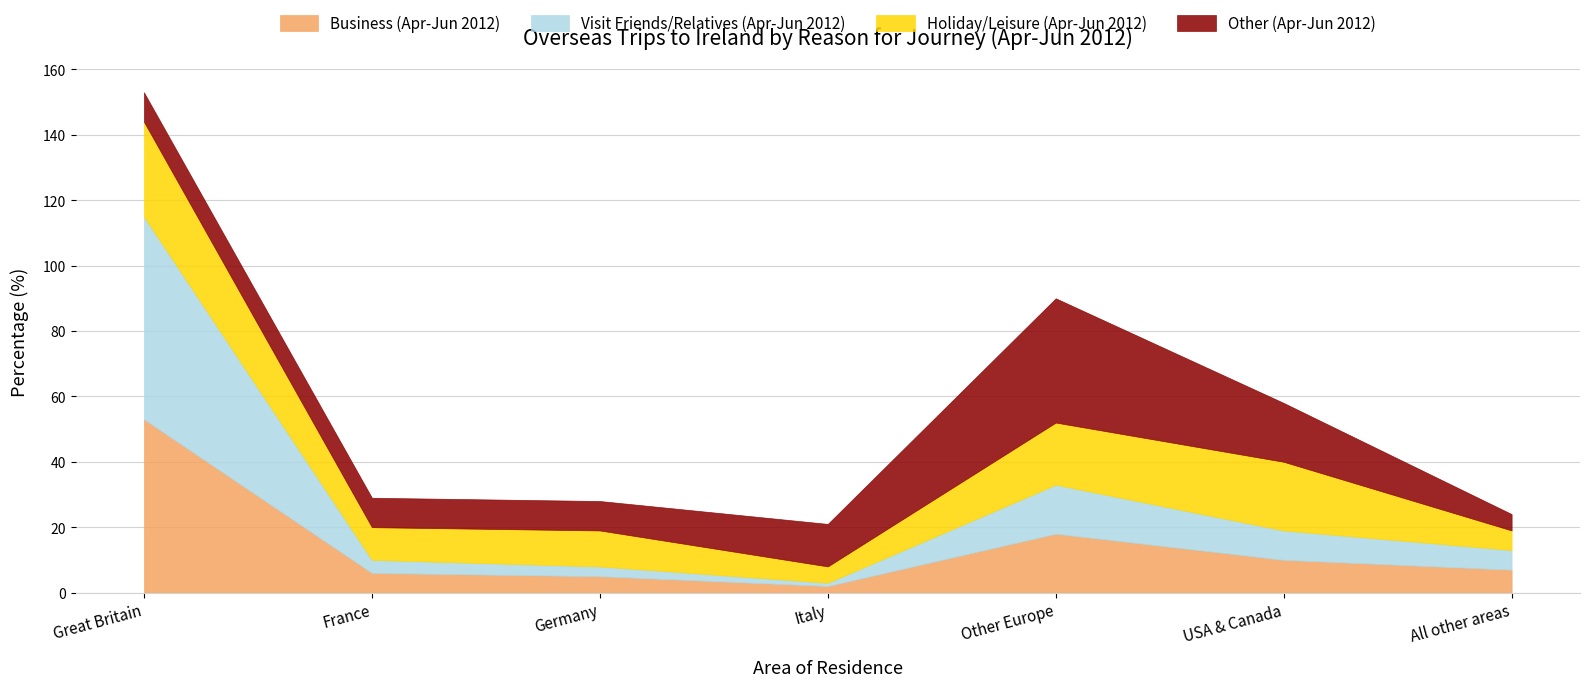

Reading right to left, transcribe all the data shown in this chart.

Business (Apr-Jun 2012): All other areas=7	USA & Canada=10	Other Europe=18	Italy=2	Germany=5	France=6	Great Britain=53
Visit Friends/Relatives (Apr-Jun 2012): All other areas=6	USA & Canada=9	Other Europe=15	Italy=1	Germany=3	France=4	Great Britain=62
Holiday/Leisure (Apr-Jun 2012): All other areas=6	USA & Canada=21	Other Europe=19	Italy=5	Germany=11	France=10	Great Britain=29
Other (Apr-Jun 2012): All other areas=5	USA & Canada=18	Other Europe=38	Italy=13	Germany=9	France=9	Great Britain=9